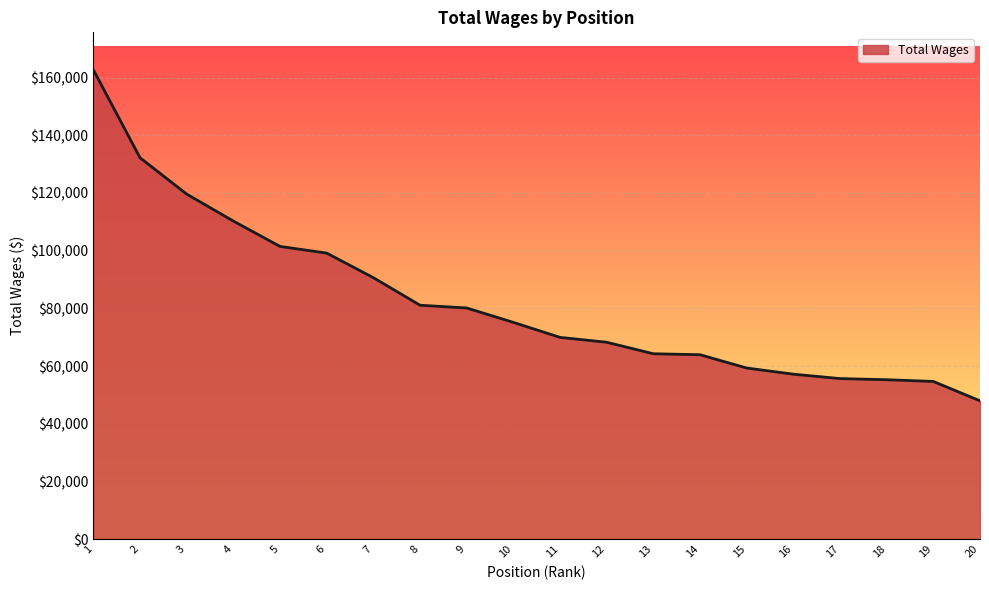

The value at 2 is 220767. True or false?

False